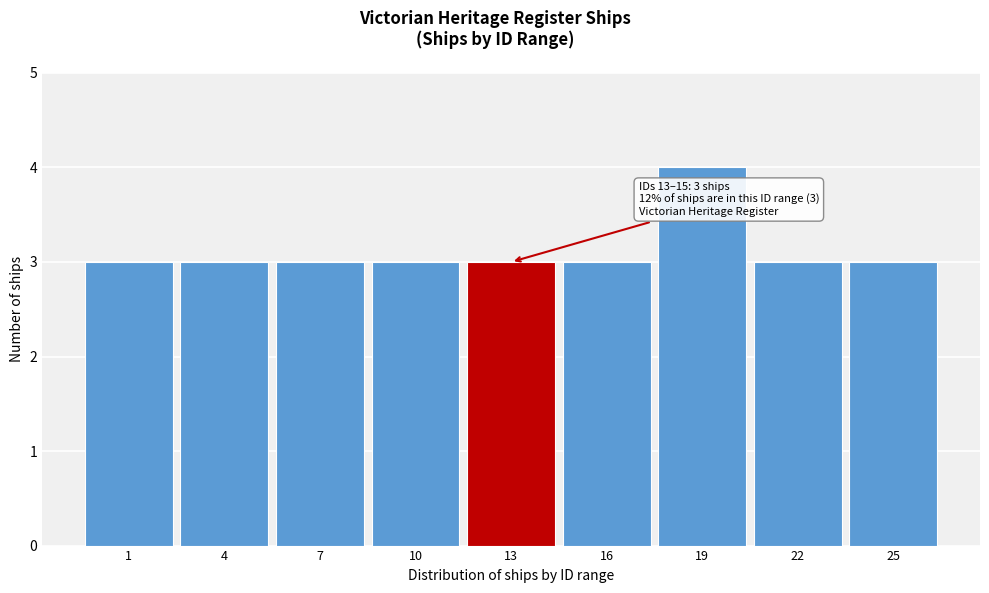

Reading left to right, what are all the values shown in this chart?

3	3	3	3	3	3	4	3	3